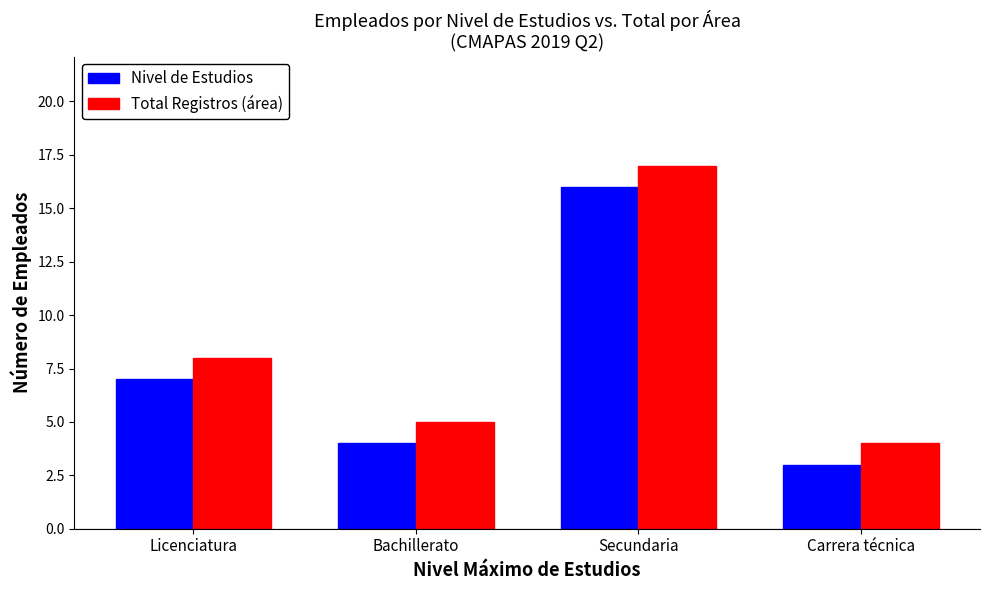

What is the difference between the maximum and minimum values in the Nivel de Estudios series?

13